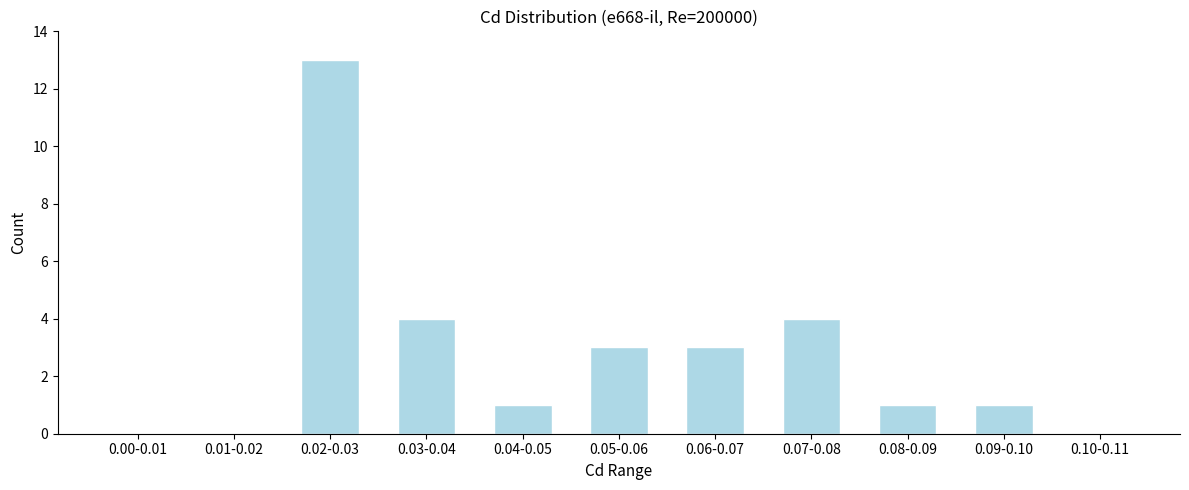

Reading left to right, extract all data points from this chart.

0.00-0.01=0	0.01-0.02=0	0.02-0.03=13	0.03-0.04=4	0.04-0.05=1	0.05-0.06=3	0.06-0.07=3	0.07-0.08=4	0.08-0.09=1	0.09-0.10=1	0.10-0.11=0